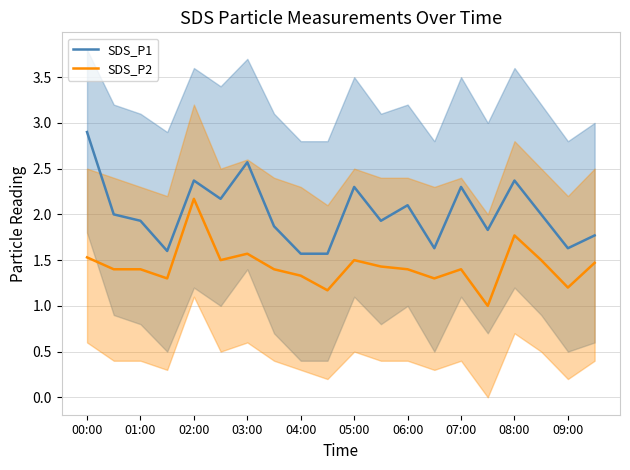

The SDS_P1 series shows 1.8 at 15. True or false?

True